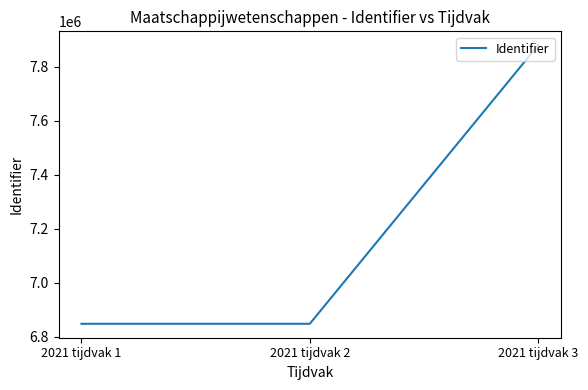

Where is the data nearest to the value 7364124?

2021 tijdvak 2